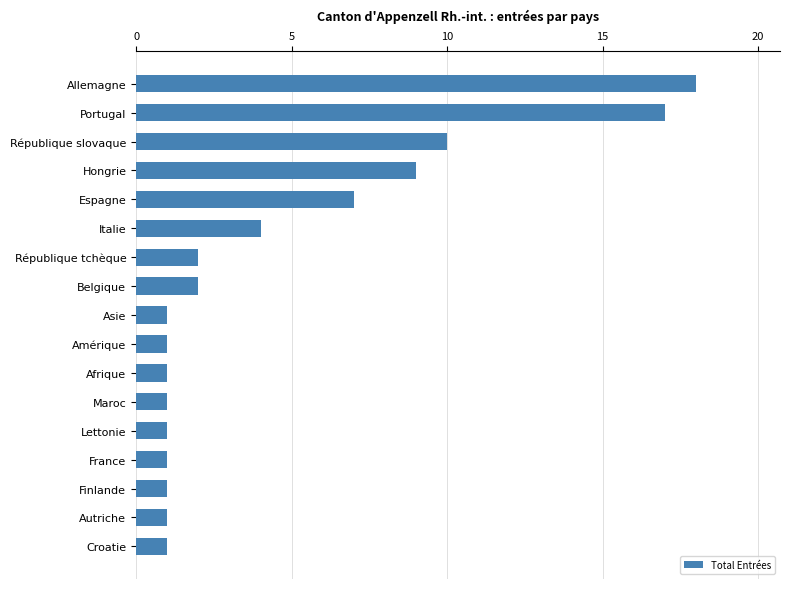

What is the average value?

5